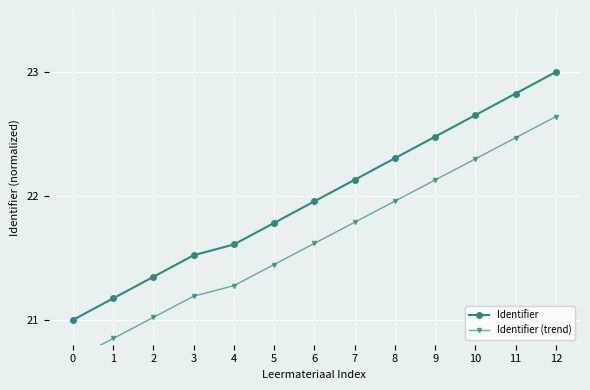

What is the sum of all Identifier values?

285.8